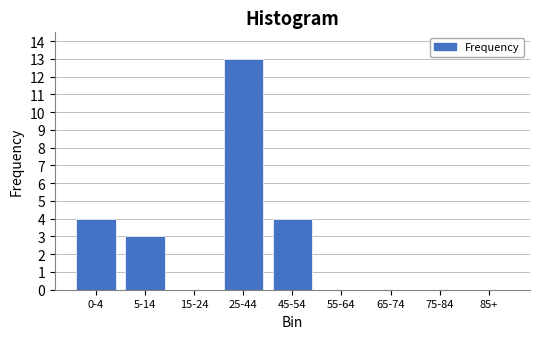

Reading left to right, what are all the values shown in this chart?

0-4=4	5-14=3	15-24=0	25-44=13	45-54=4	55-64=0	65-74=0	75-84=0	85+=0